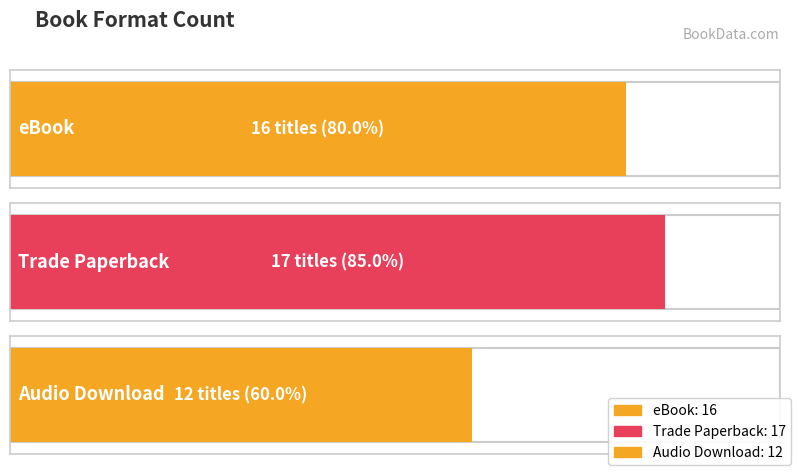

Count the number of categories in the chart.

3